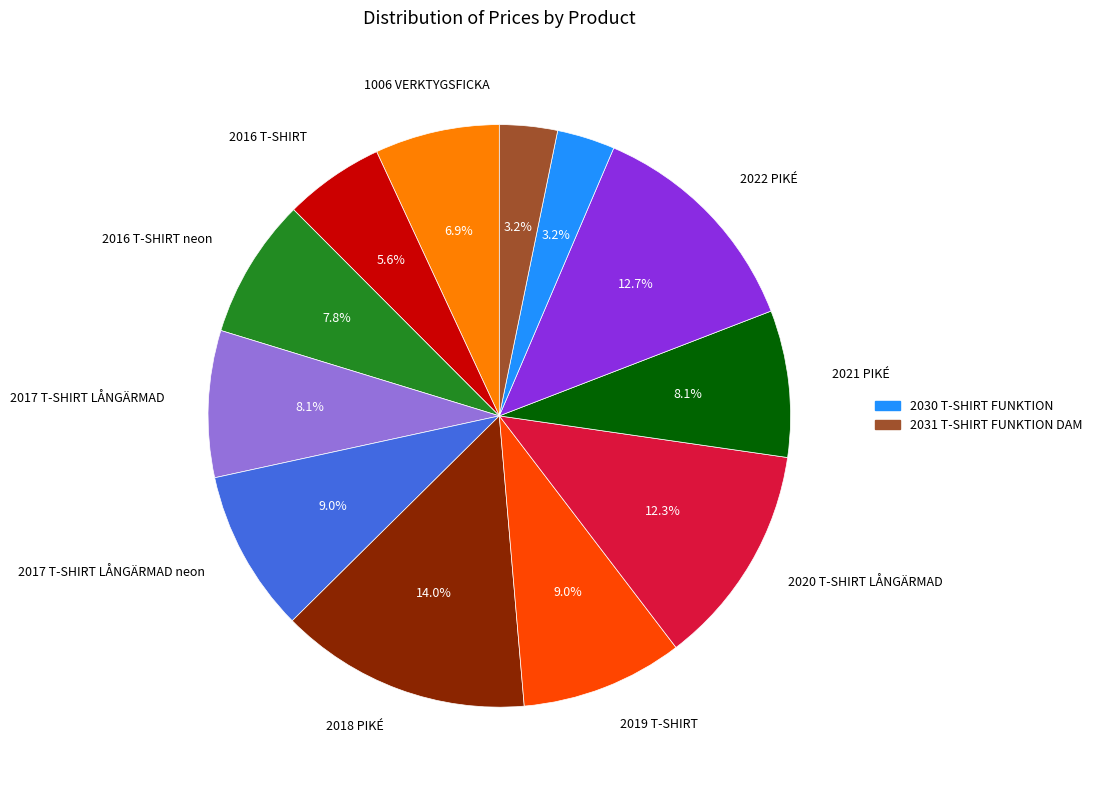

Is there a majority slice in this chart?

No